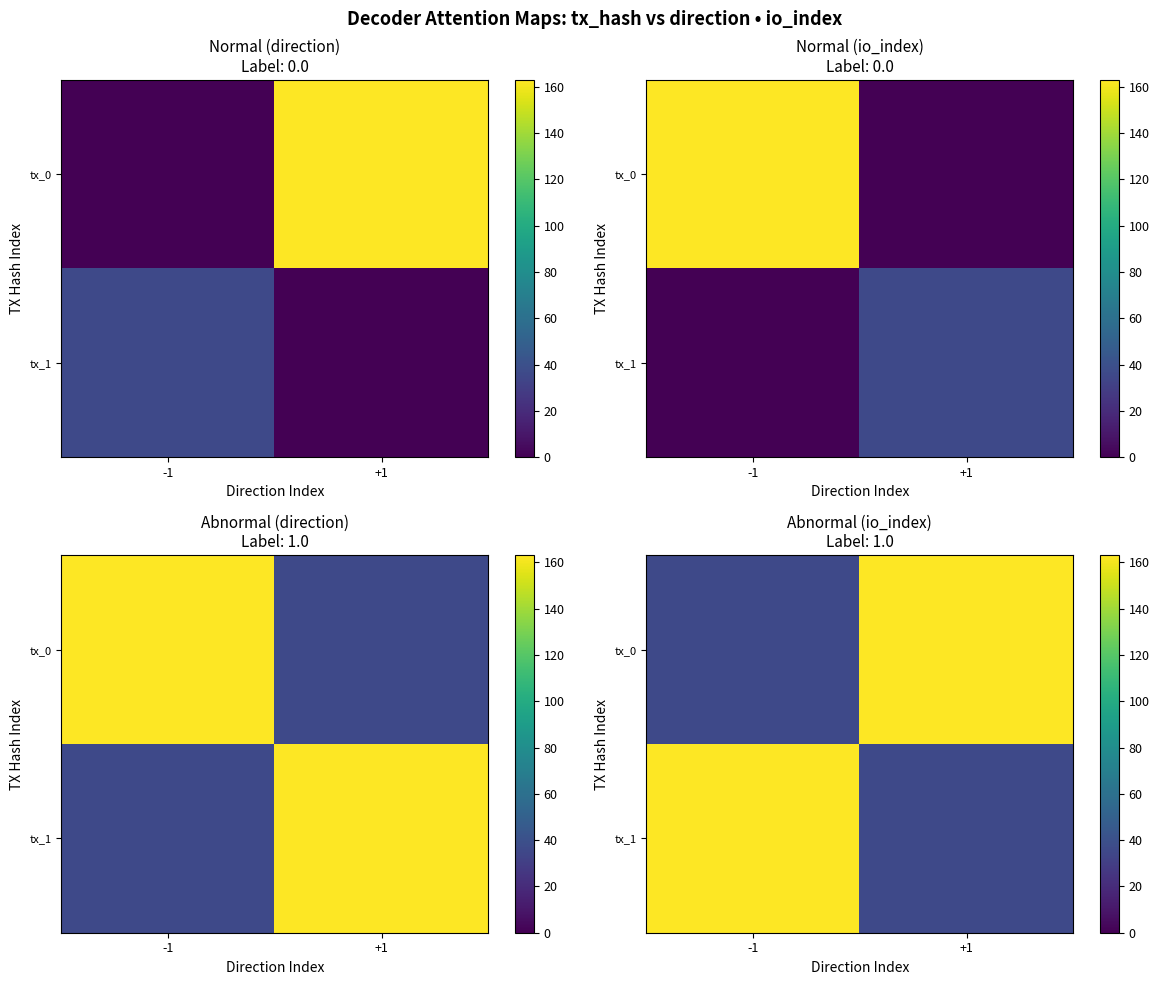

Where is tx_1 nearest to the value 99?

+1